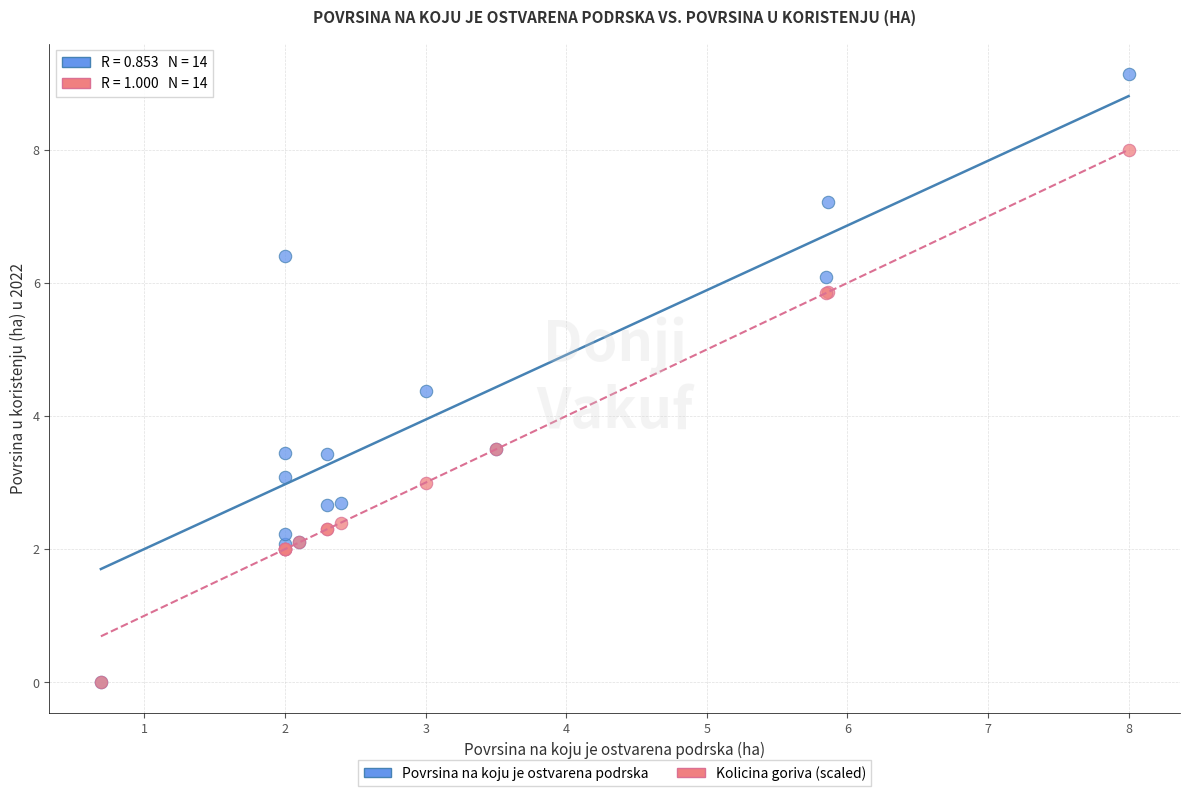

Across all series, what Y value is closest to 4?

4.4